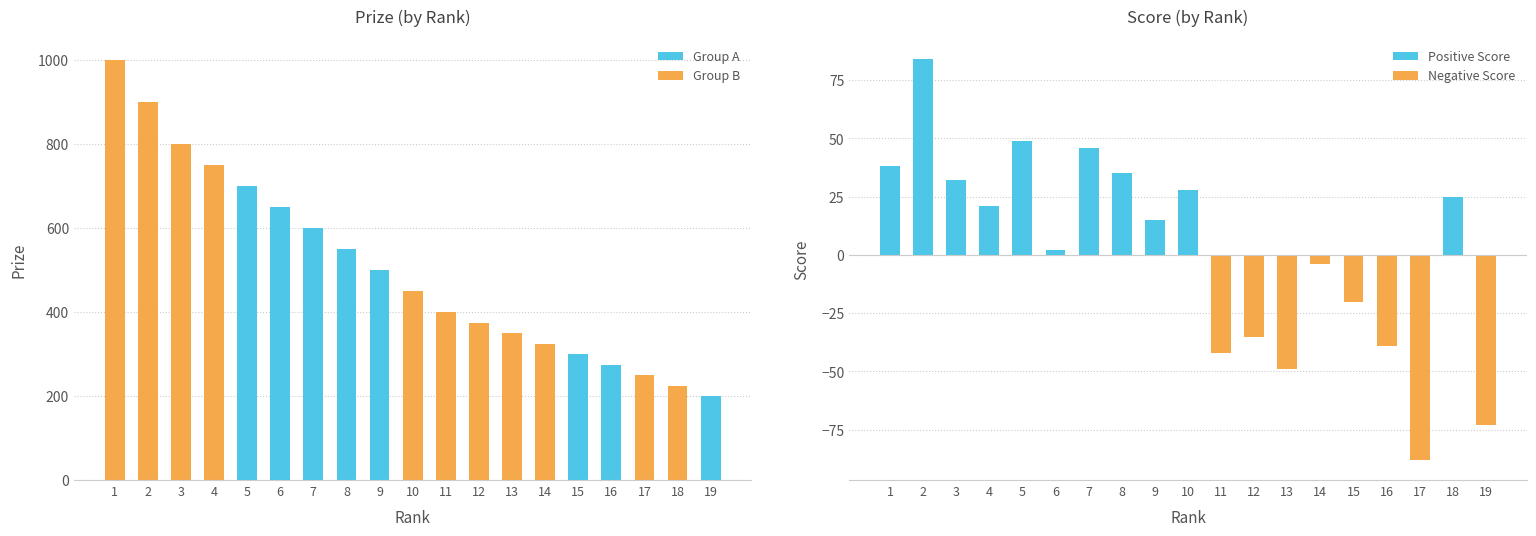

What is the difference between the Prize values at 4 and 15?

450